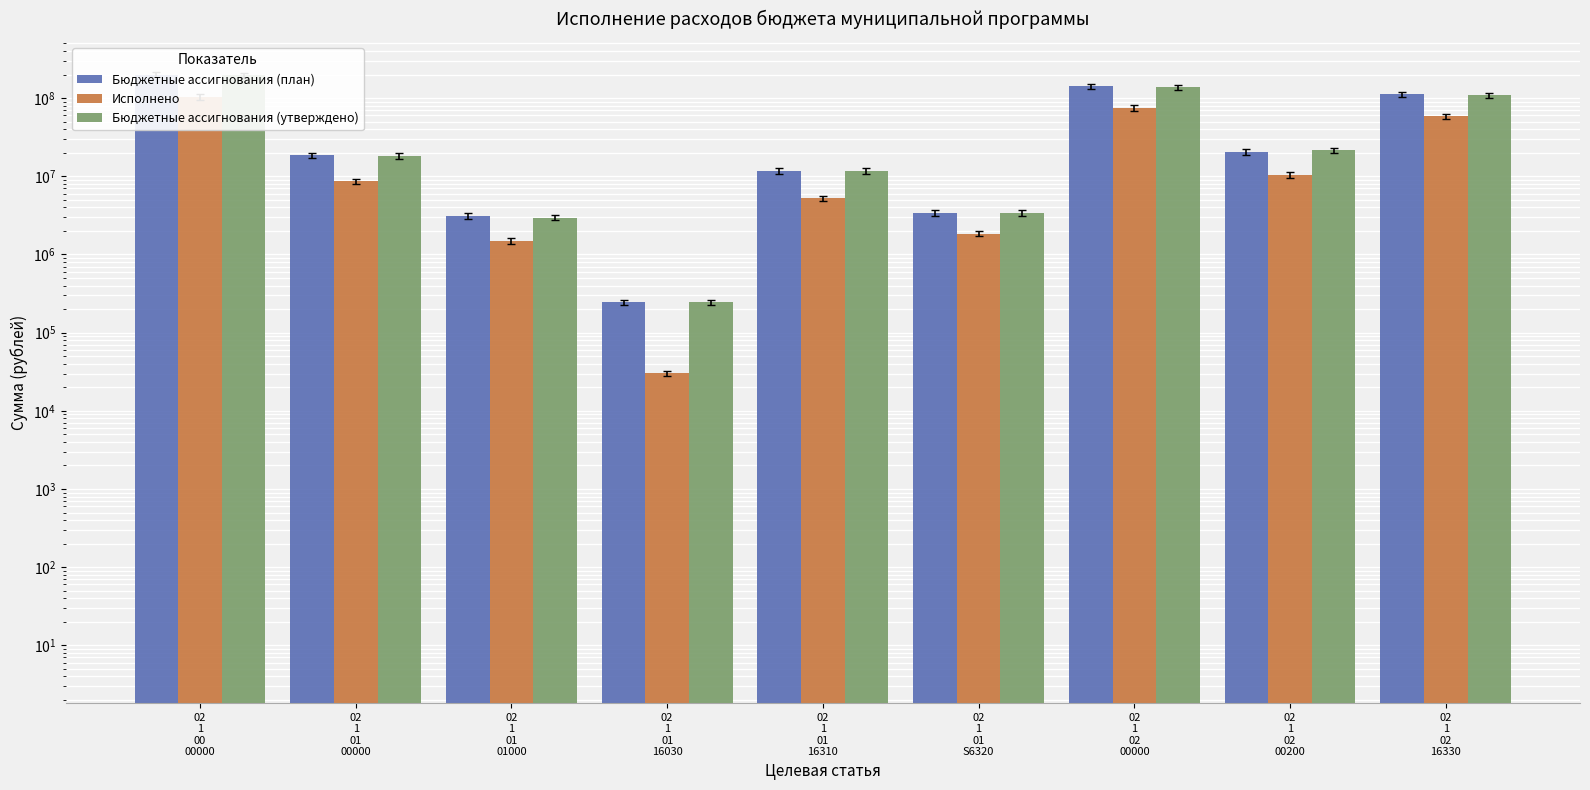

The value of Исполнено at 02
1
01
16310 is 5228526.9. True or false?

True